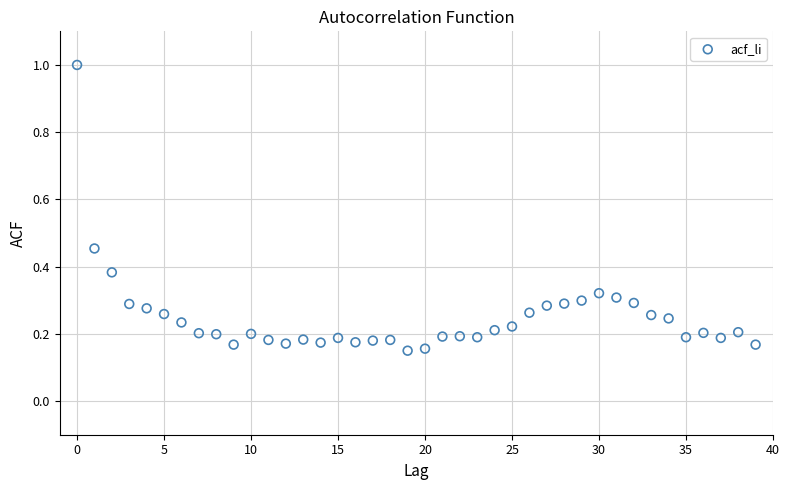

How many points are shown in the scatter plot?

40